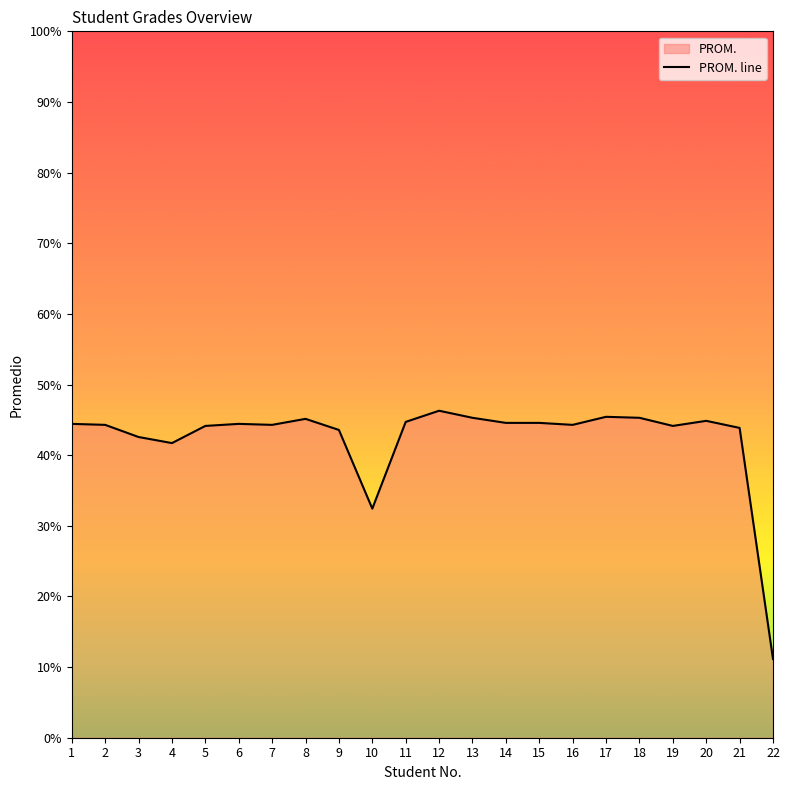

Read the value at 9.

43.6